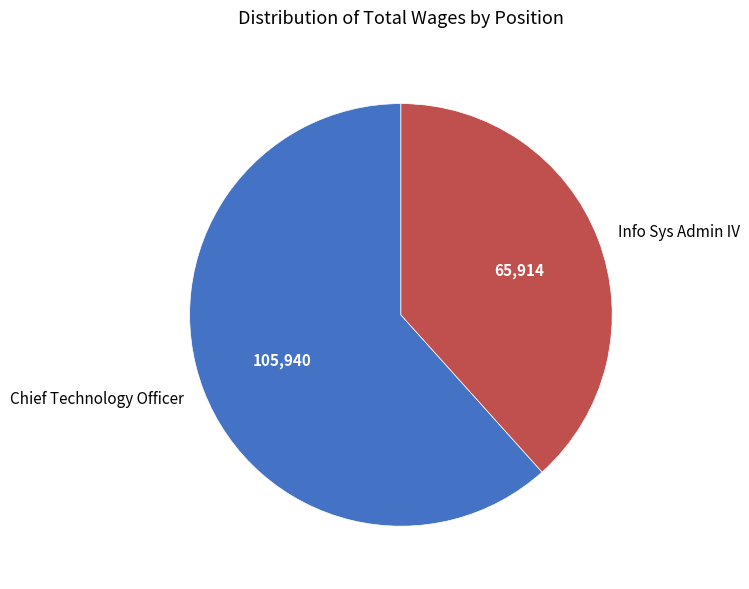

Rank the categories by value from lowest to highest.

Info Sys Admin IV, Chief Technology Officer